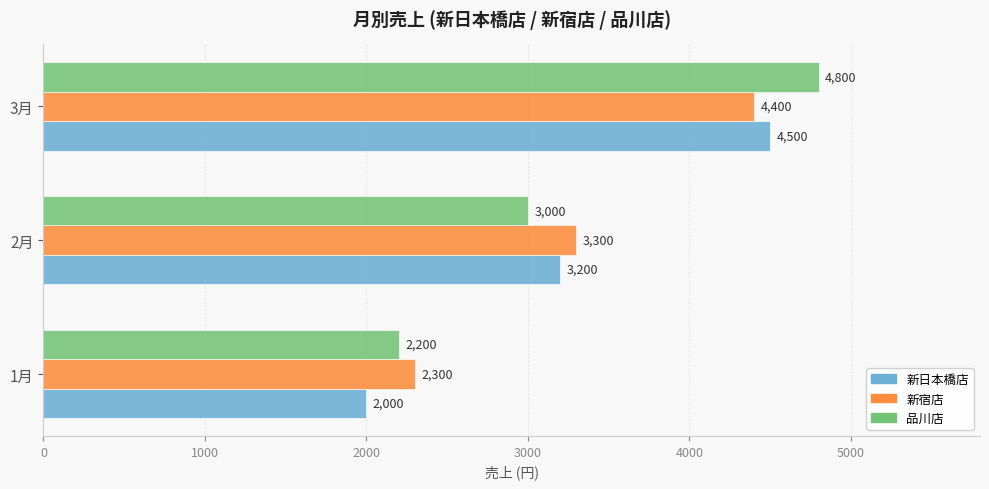

Which series changed the most between 1月 and 2月?

新日本橋店